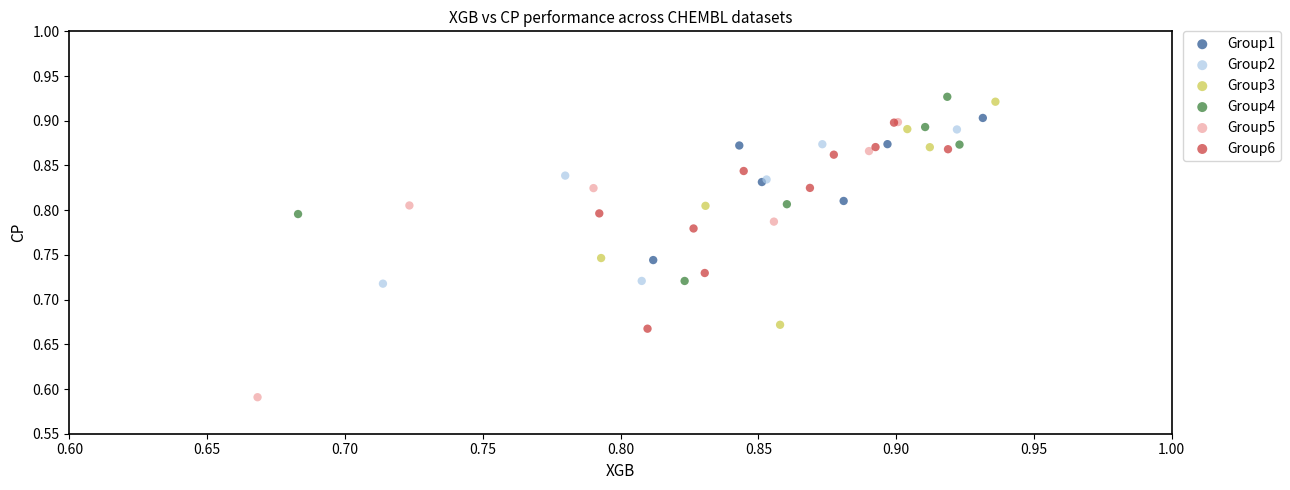

Which series has the largest Y range (max minus min)?

Group5